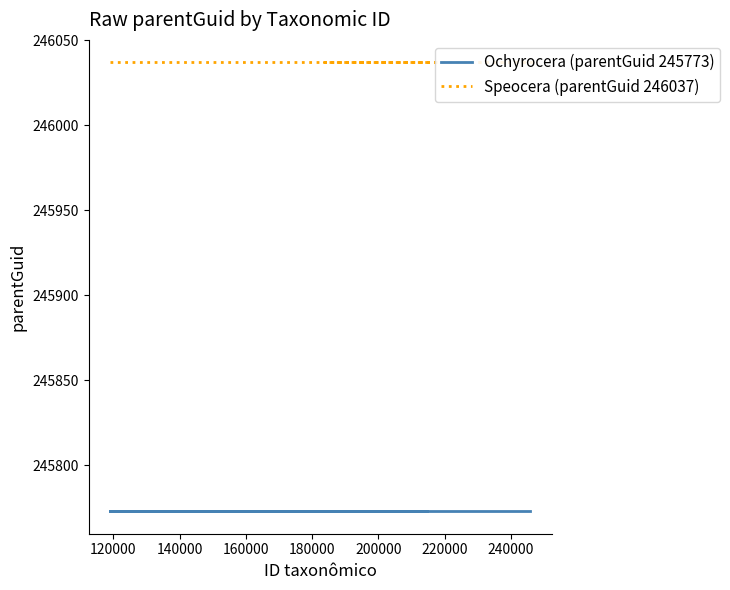

List the series in order of their overall mean, lowest first.

Ochyrocera (parentGuid 245773), Speocera (parentGuid 246037)